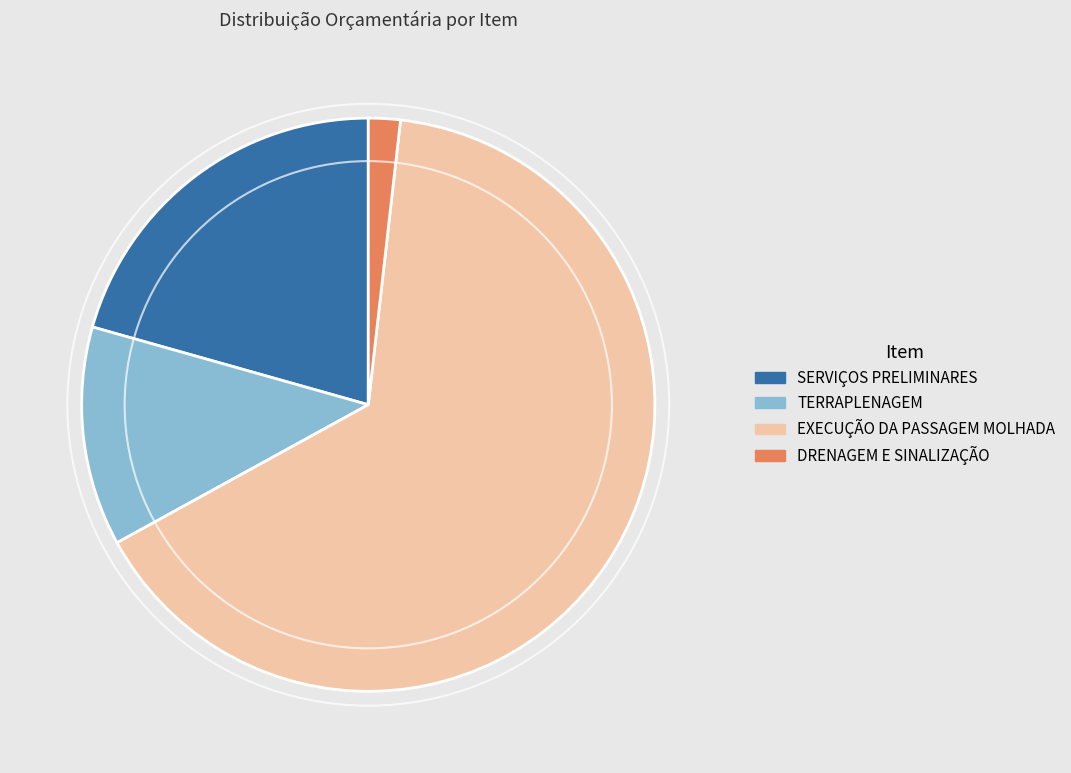

Does any single category account for the majority?

Yes